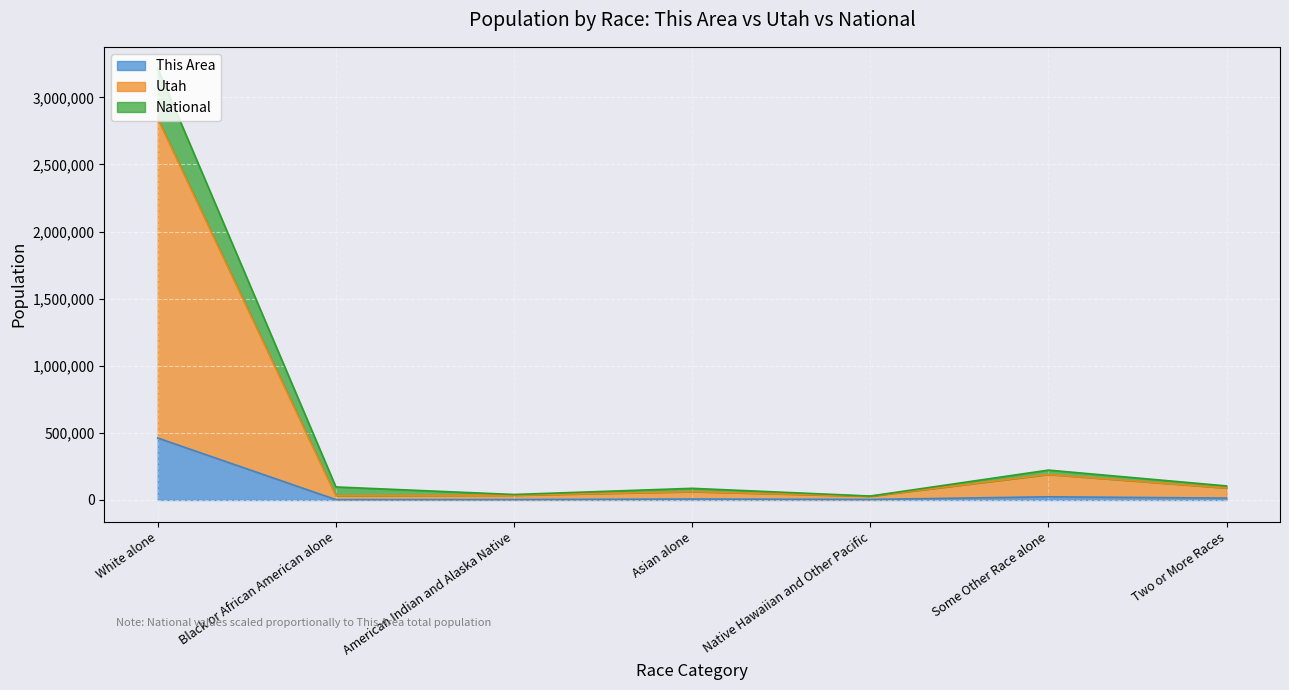

At how many categories does at least one series exceed 260990?

1